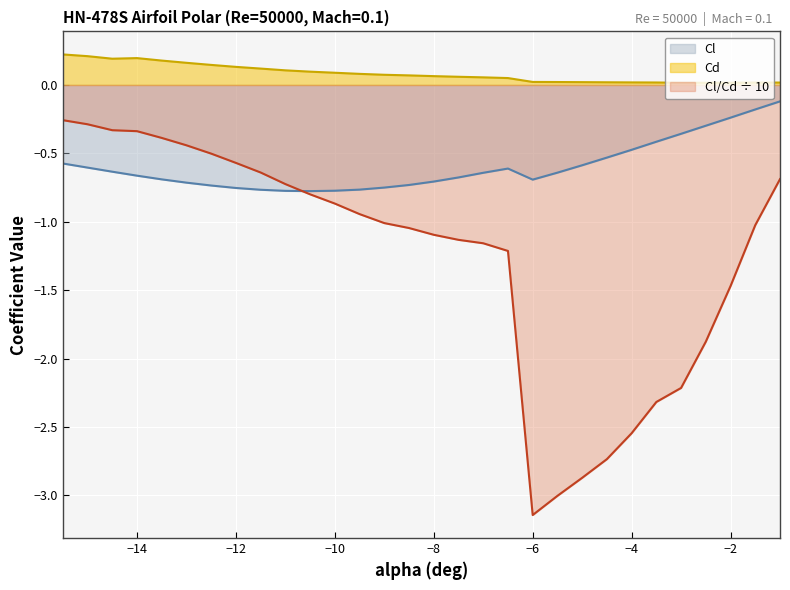

Reading right to left, what are all the values shown in this chart?

Cl: -0.1	-0.2	-0.2	-0.3	-0.4	-0.4	-0.5	-0.5	-0.6	-0.6	-0.7	-0.6	-0.6	-0.7	-0.7	-0.7	-0.8	-0.8	-0.8	-0.8	-0.8	-0.8	-0.8	-0.7	-0.7	-0.7	-0.7	-0.6	-0.6	-0.6
Cd: 0.0	0.0	0.0	0.0	0.0	0.0	0.0	0.0	0.0	0.0	0.0	0.1	0.1	0.1	0.1	0.1	0.1	0.1	0.1	0.1	0.1	0.1	0.1	0.1	0.2	0.2	0.2	0.2	0.2	0.2
Cl/Cd: -0.7	-1.0	-1.5	-1.9	-2.2	-2.3	-2.5	-2.7	-2.9	-3.0	-3.1	-1.2	-1.2	-1.1	-1.1	-1.0	-1.0	-0.9	-0.9	-0.8	-0.7	-0.6	-0.6	-0.5	-0.4	-0.4	-0.3	-0.3	-0.3	-0.3